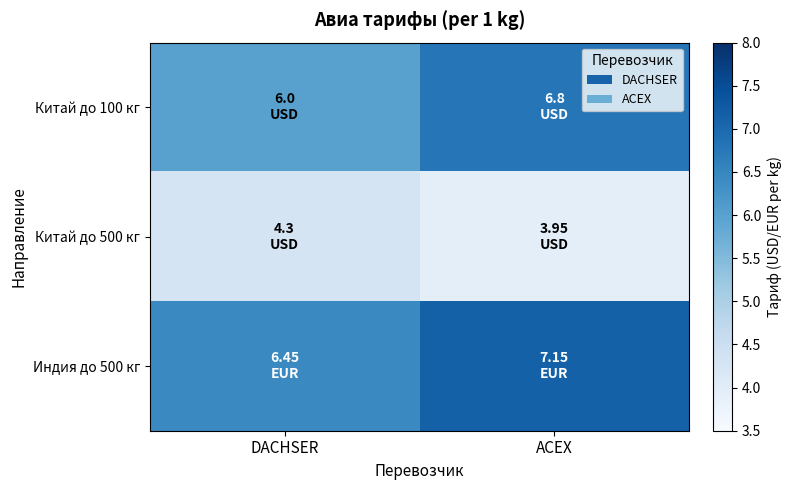

What is the total value across all series at DACHSER?

16.8